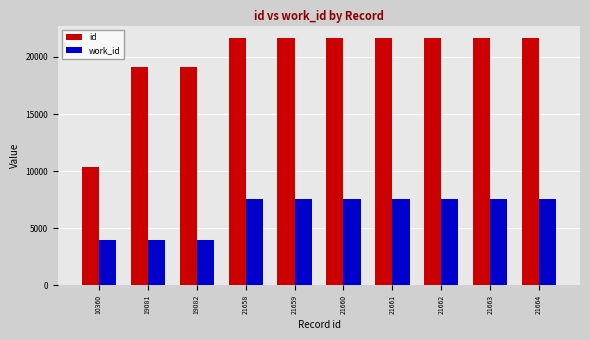

What are all the series names shown in the legend?

id, work_id